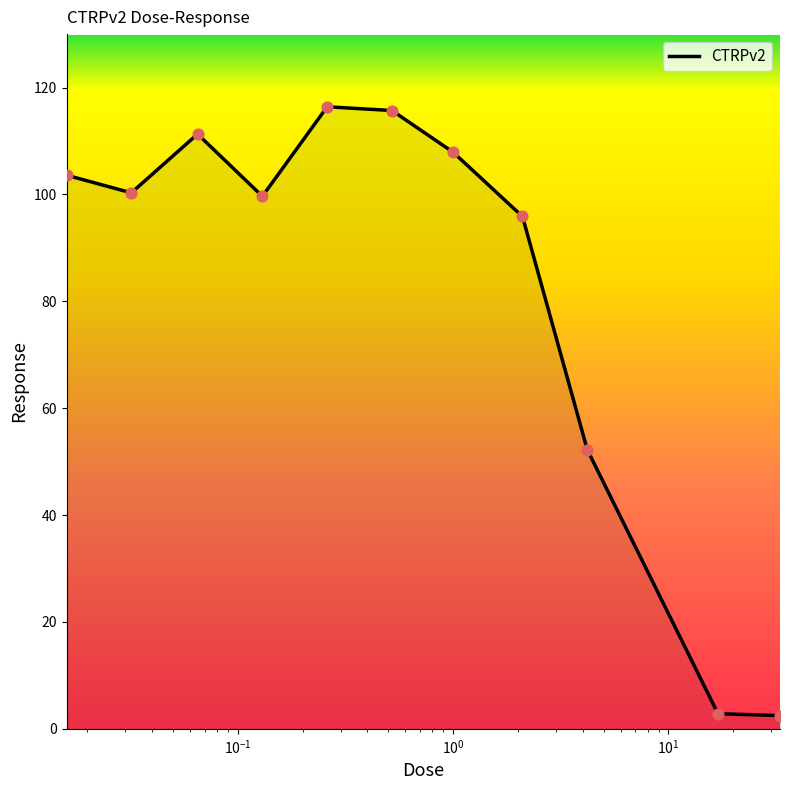

What is the greatest value displayed?

116.4